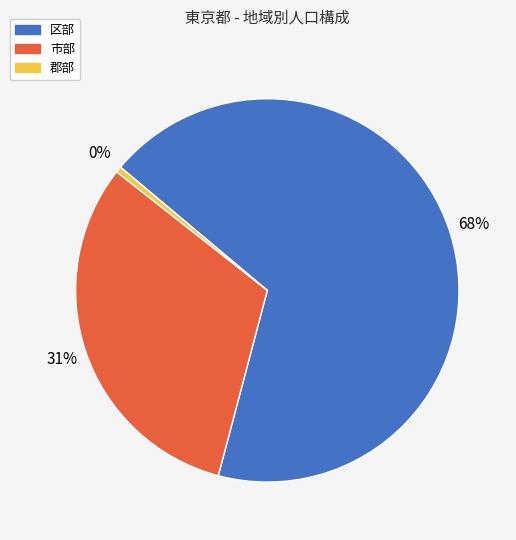

Between 市部 and 区部, which is larger?

区部